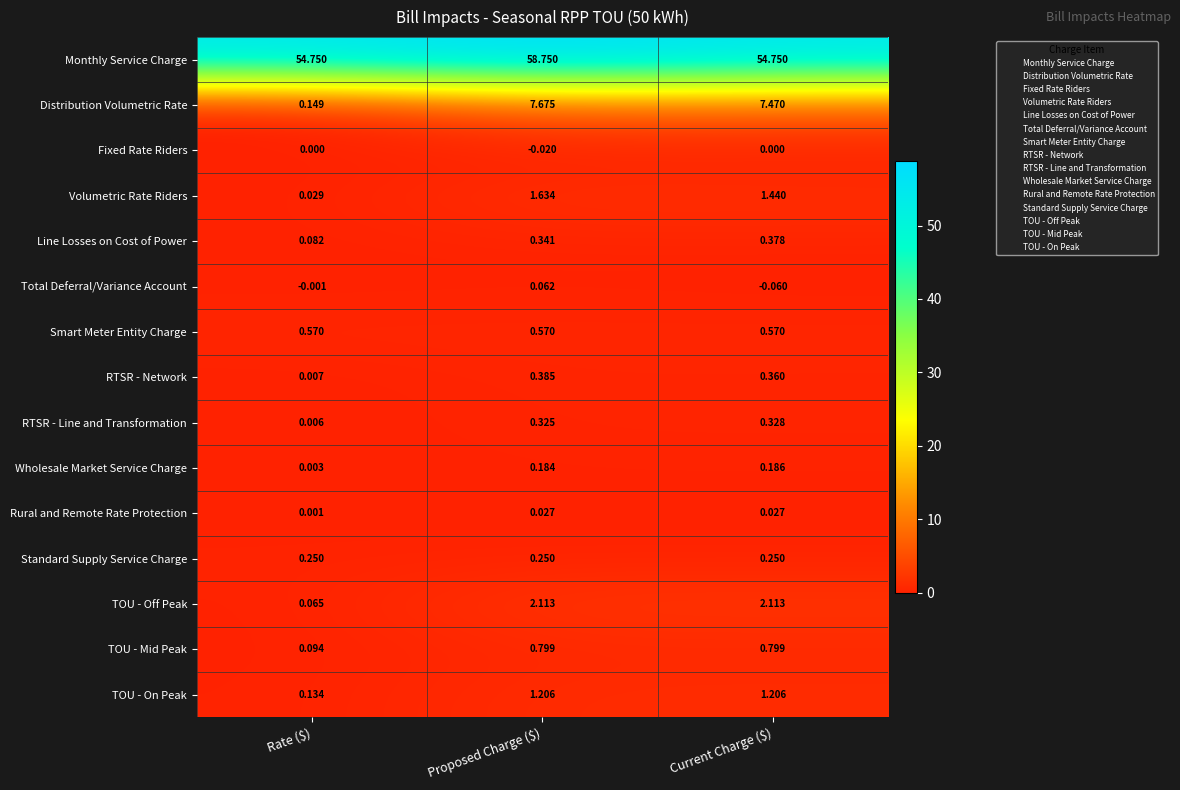

Where is RTSR - Network nearest to the value 0?

Rate ($)